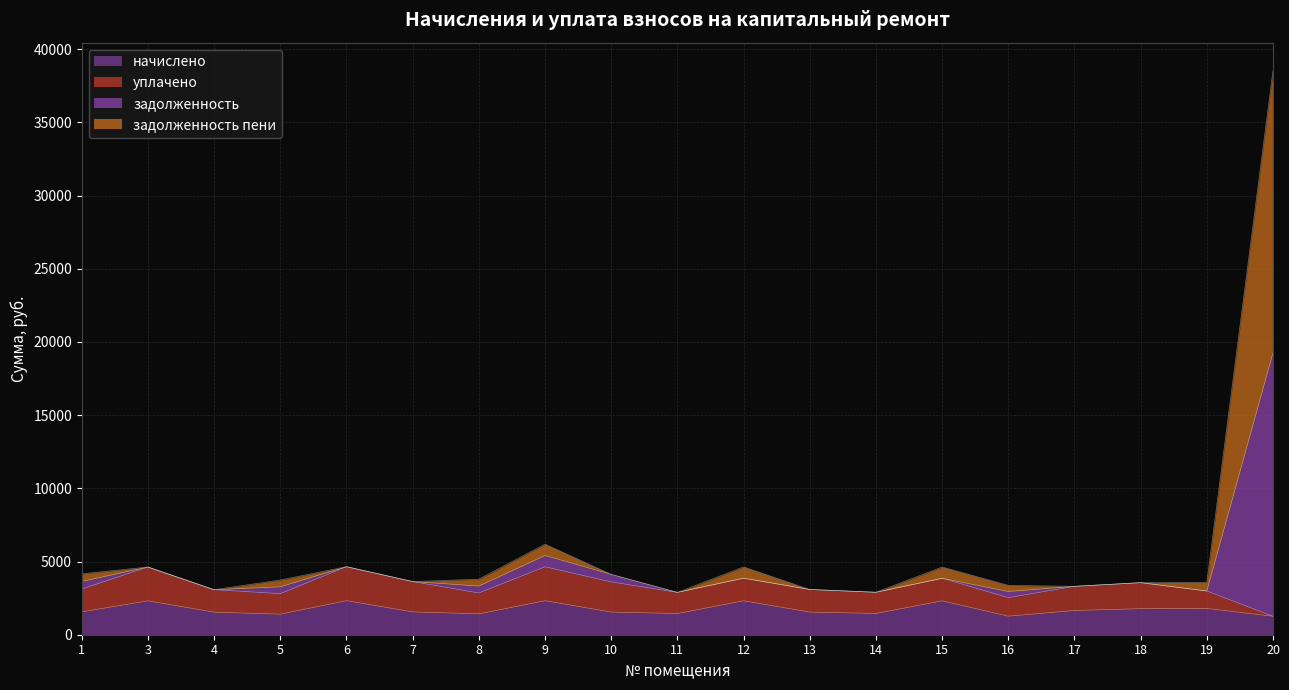

What are all the series names shown in the legend?

начислено, уплачено, задолженность, задолженность пени